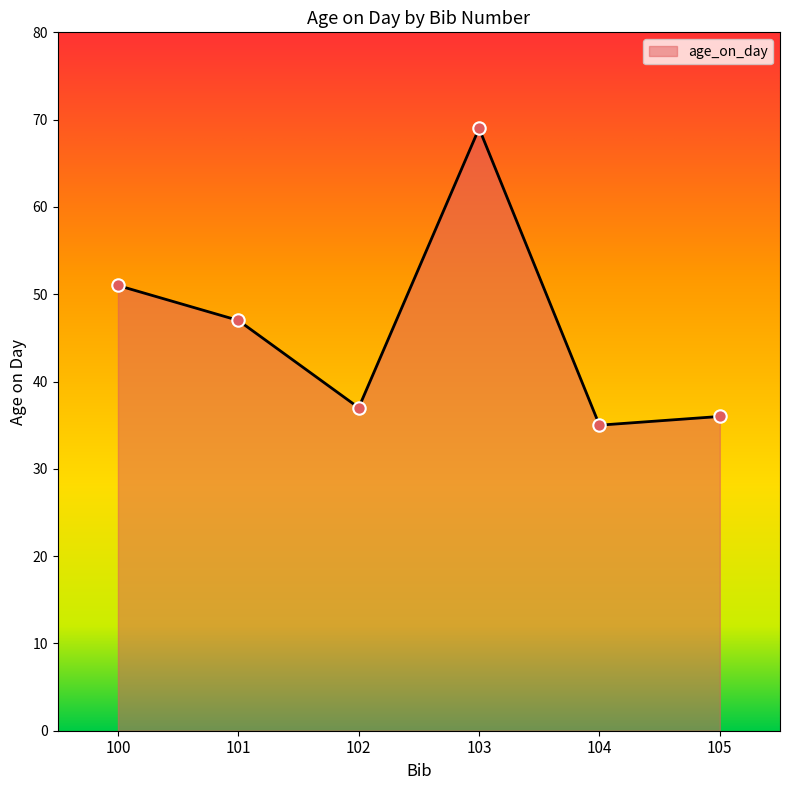

What is the change in value from 101 to 103?

+22